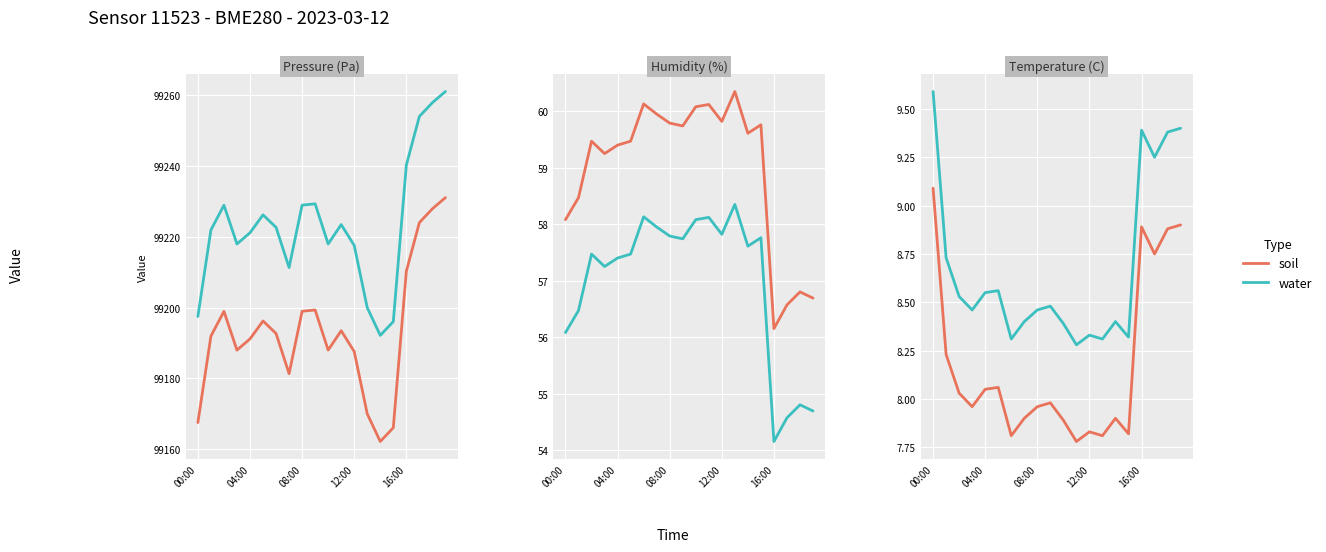

At which label is soil closest to 8?

9